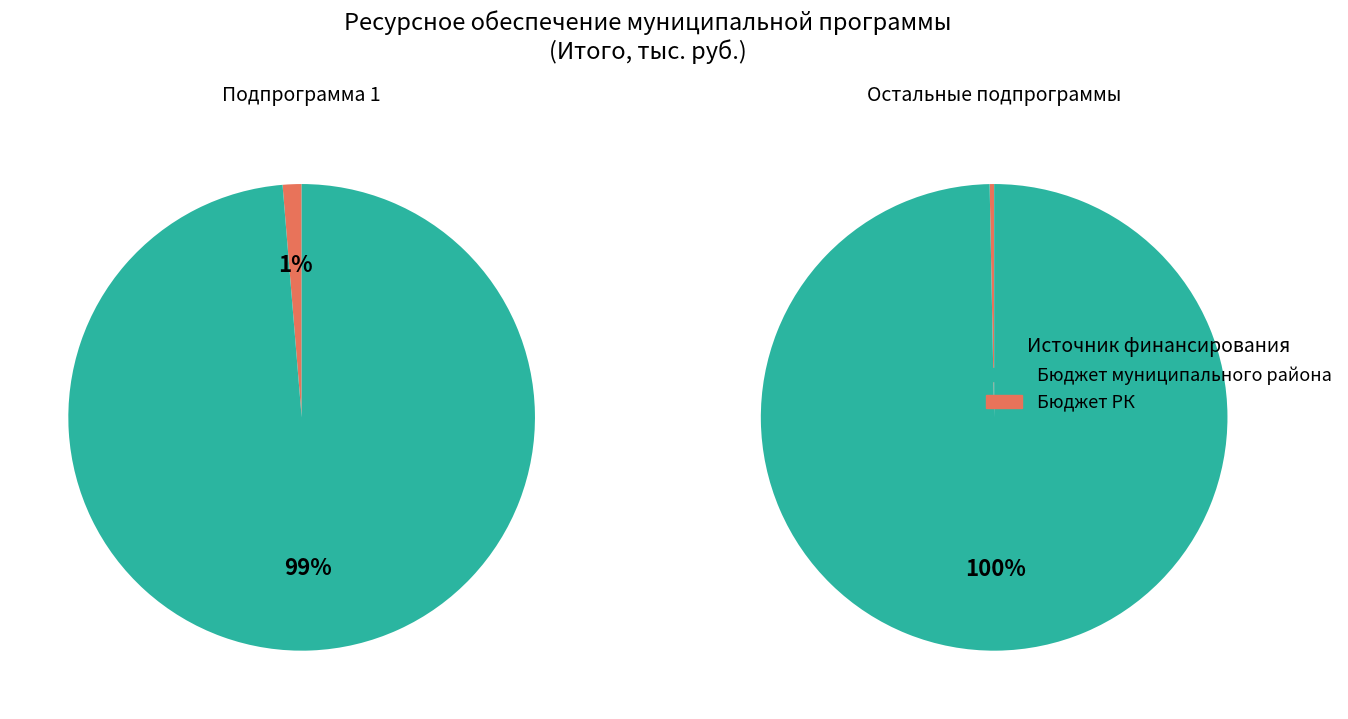

How many slices are in this pie chart?

4